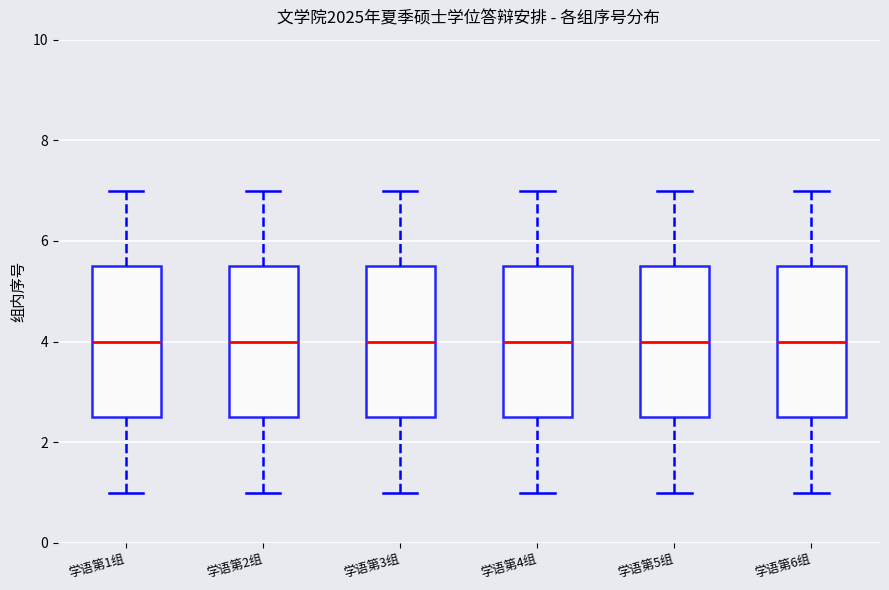

Reading left to right, transcribe this box plot: for each box, give where its median line is, the range the box spans, and where its two whiskers end, as read against the y-axis. The values are not printed on the chart, so give them approximately, as read against the axis.

学语第1组: median 4.0, box 2.6 to 5.6, whiskers 1.0 to 7.0
学语第2组: median 4.0, box 2.6 to 5.6, whiskers 1.0 to 7.0
学语第3组: median 4.0, box 2.6 to 5.6, whiskers 1.0 to 7.0
学语第4组: median 4.0, box 2.6 to 5.6, whiskers 1.0 to 7.0
学语第5组: median 4.0, box 2.6 to 5.6, whiskers 1.0 to 7.0
学语第6组: median 4.0, box 2.6 to 5.6, whiskers 1.0 to 7.0